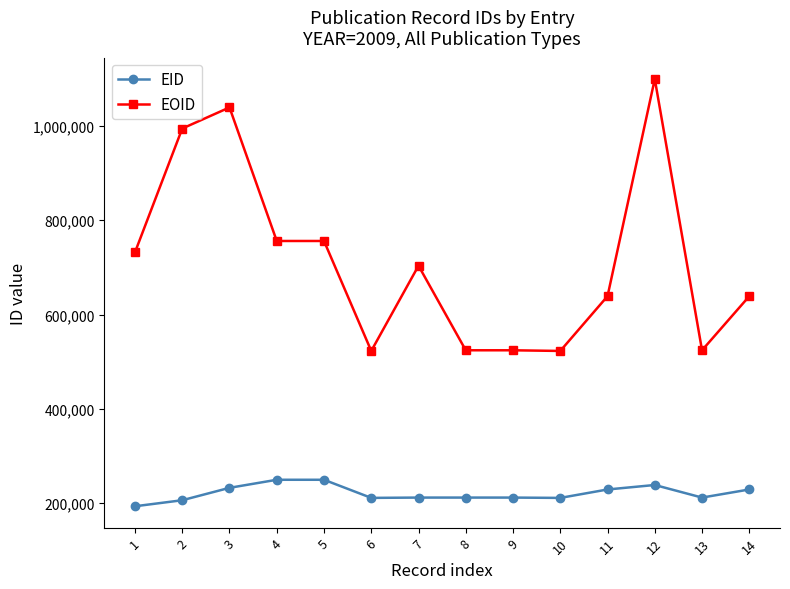

Which label corresponds to the smallest value in the chart?

1